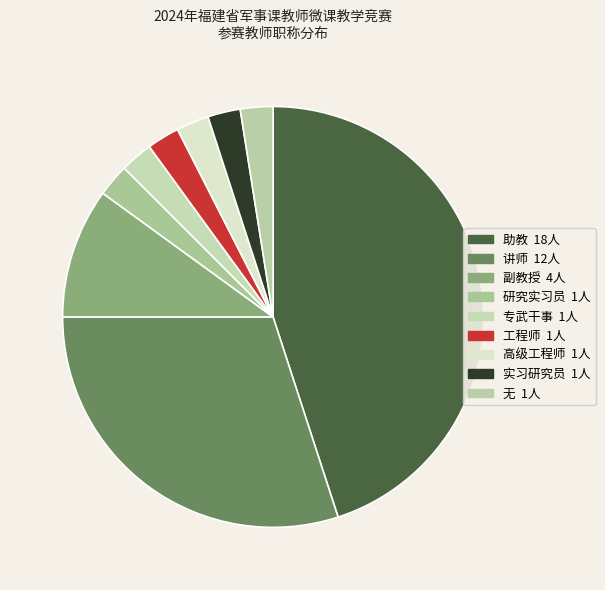

Does any single category account for the majority?

No